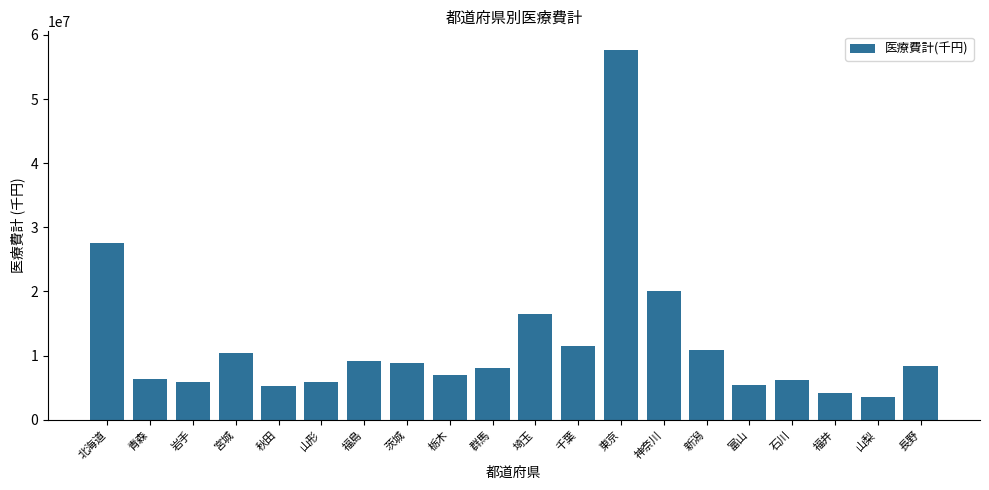

What is the difference between the maximum and minimum values?

54206388.5